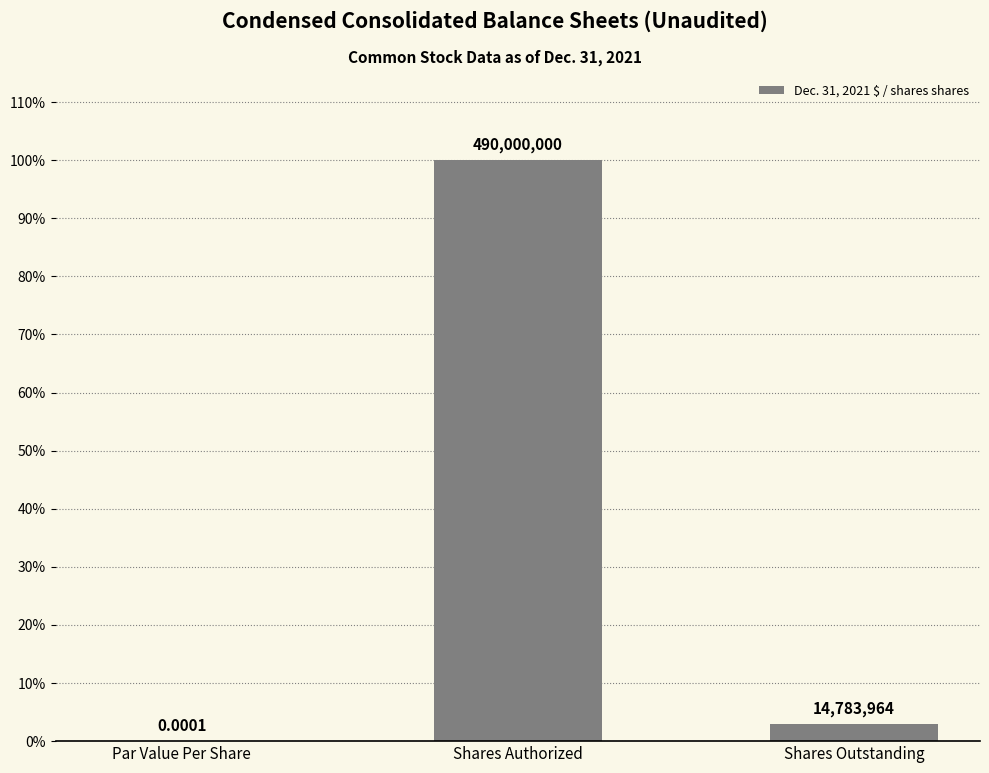

What is the difference between the values at Par Value Per Share and Shares Authorized?

100.0